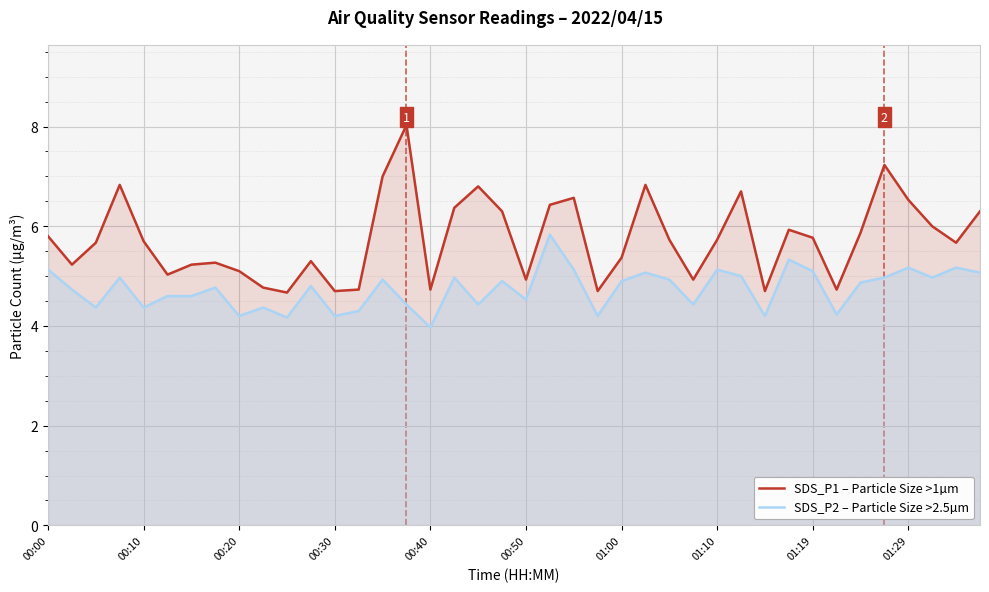

True or false: SDS_P2 – Particle Size >2.5µm has a value of 1.2 at 34.

False